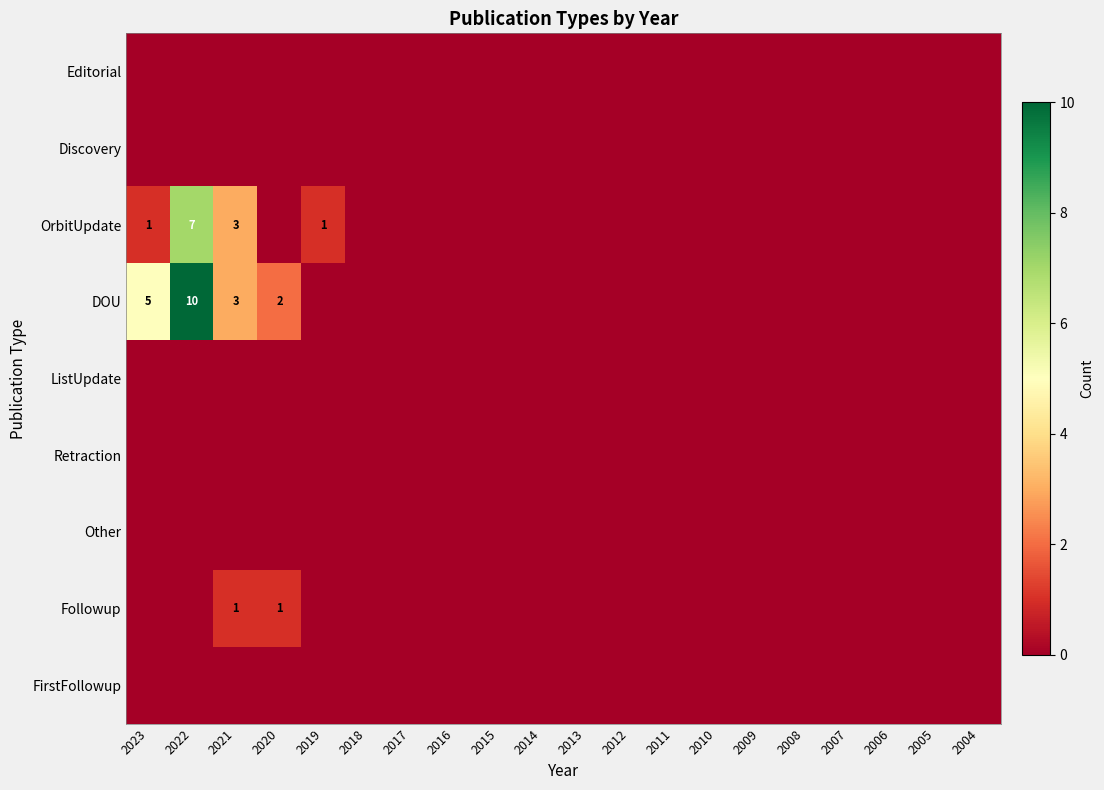

Is it true that OrbitUpdate equals -3 at 2007?

False